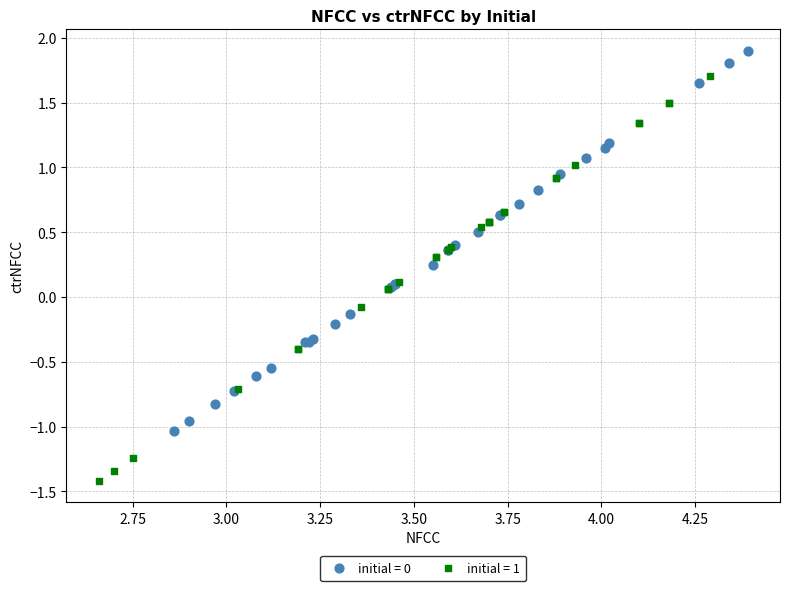

Which series contains the lowest Y value?

initial = 1